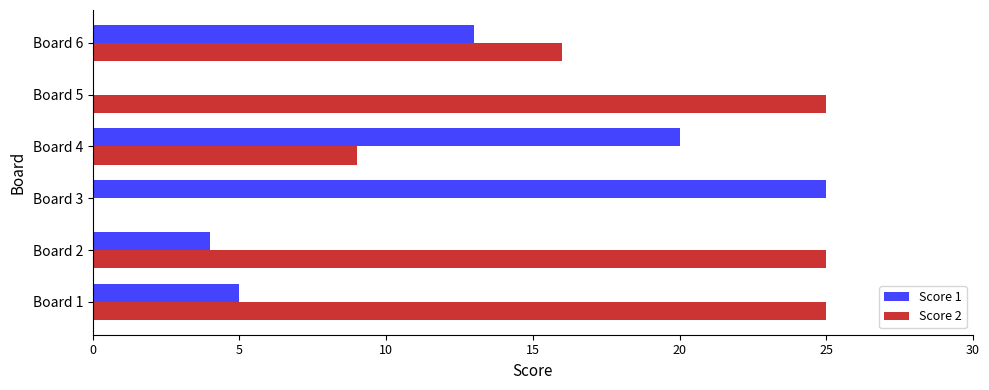

Which category has the highest value in the Score 1 series?

Board 3